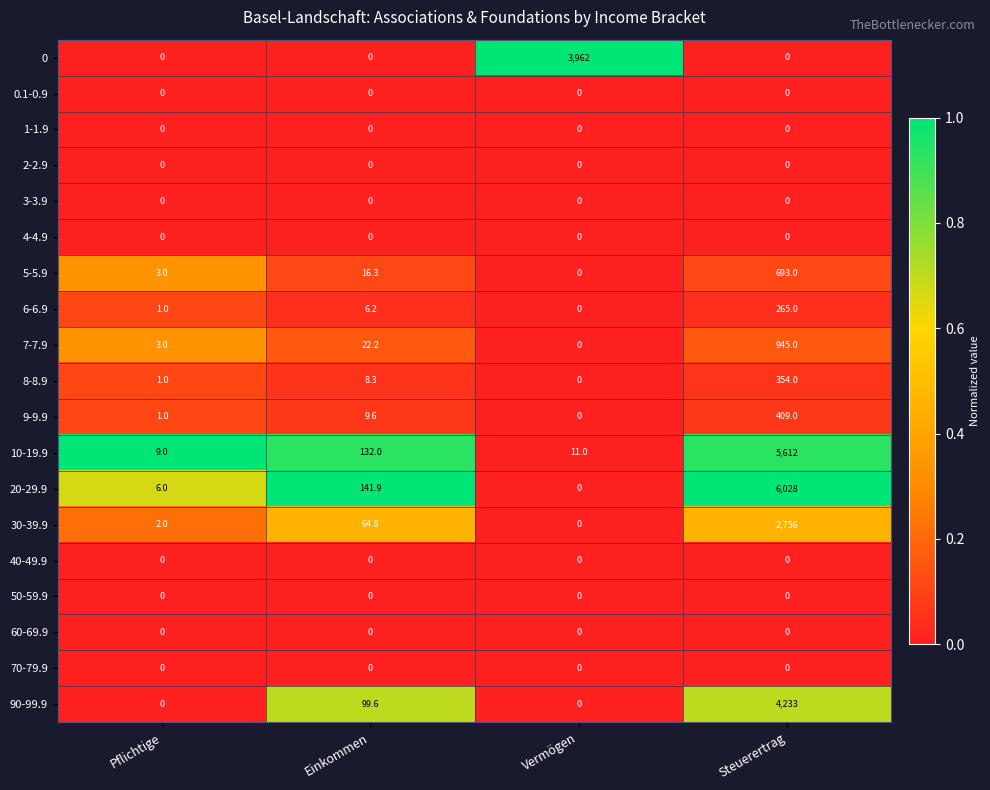

What is the difference between the highest and lowest values at Vermögen?

3962.0